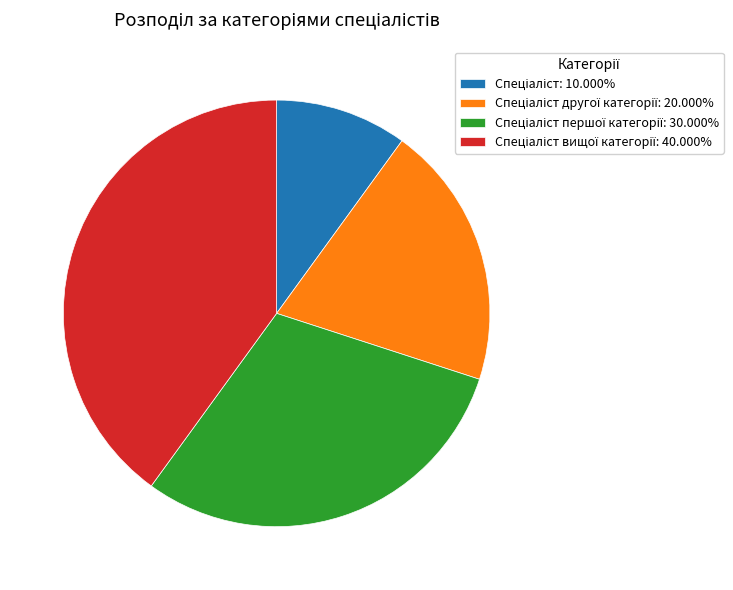

Does any single category account for the majority?

No